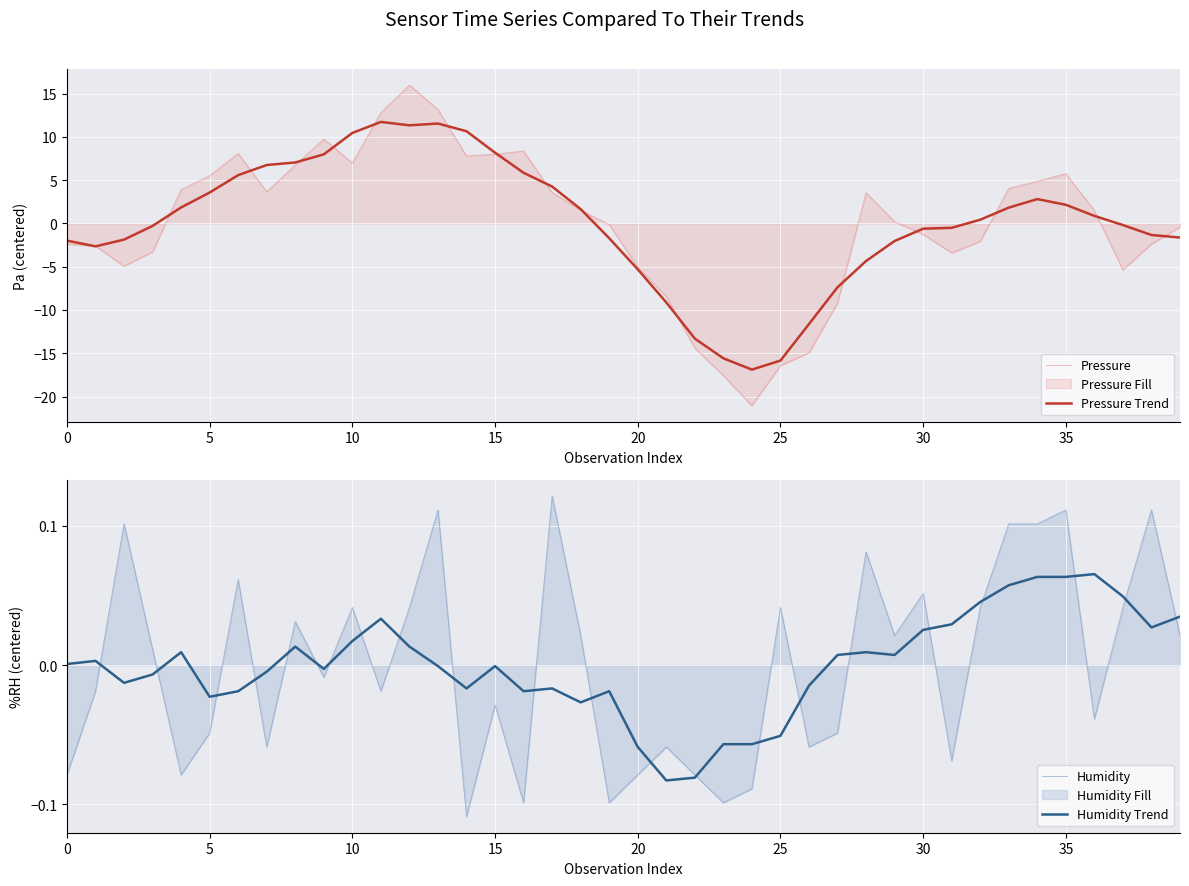

What is the sum of all Pressure Trend values?

2.1